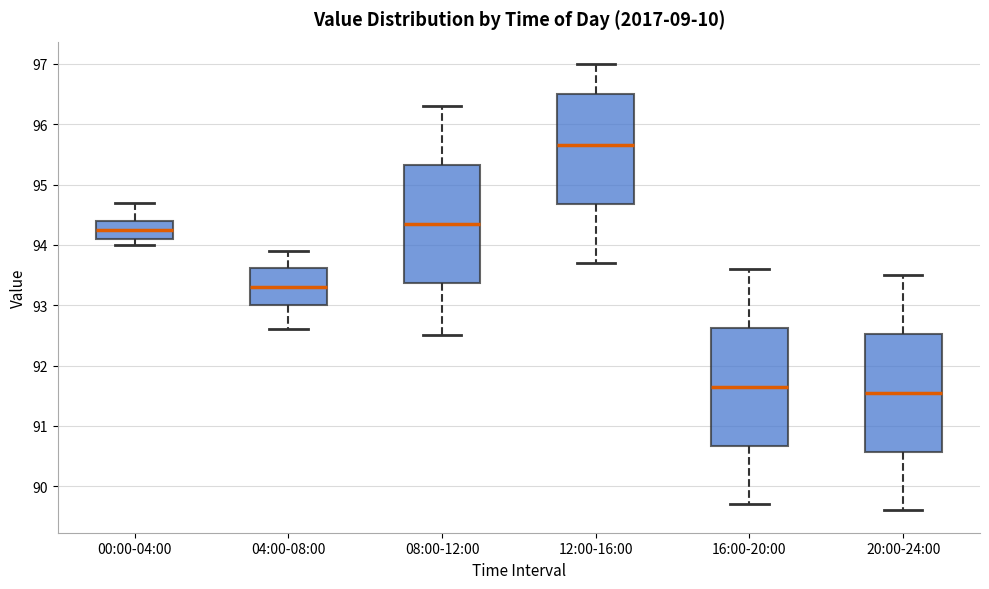

Which box's median line is the lowest?

20:00-24:00